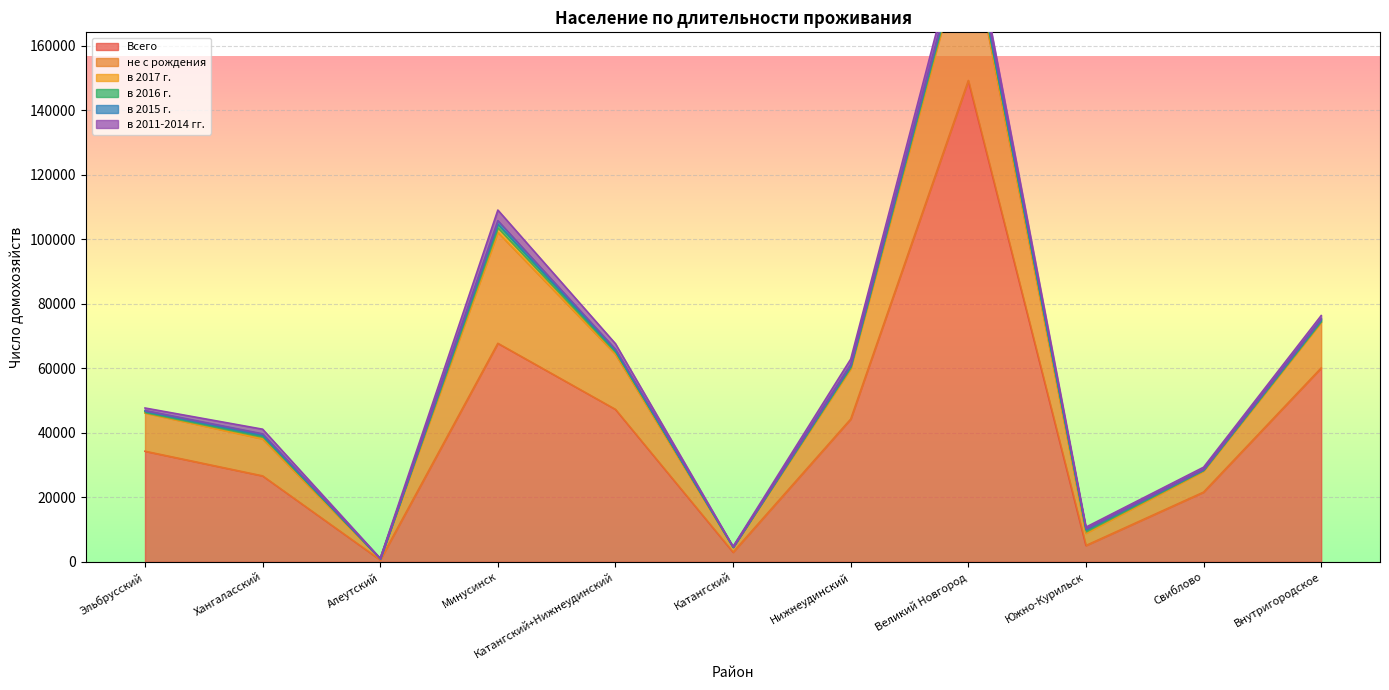

List the labels in order of в 2011-2014 гг. value, largest first.

Великий Новгород, Минусинск, Катангский+Нижнеудинский, Нижнеудинский, Хангаласский, Внутригородское, Эльбрусский, Свиблово, Южно-Курильск, Катангский, Алеутский